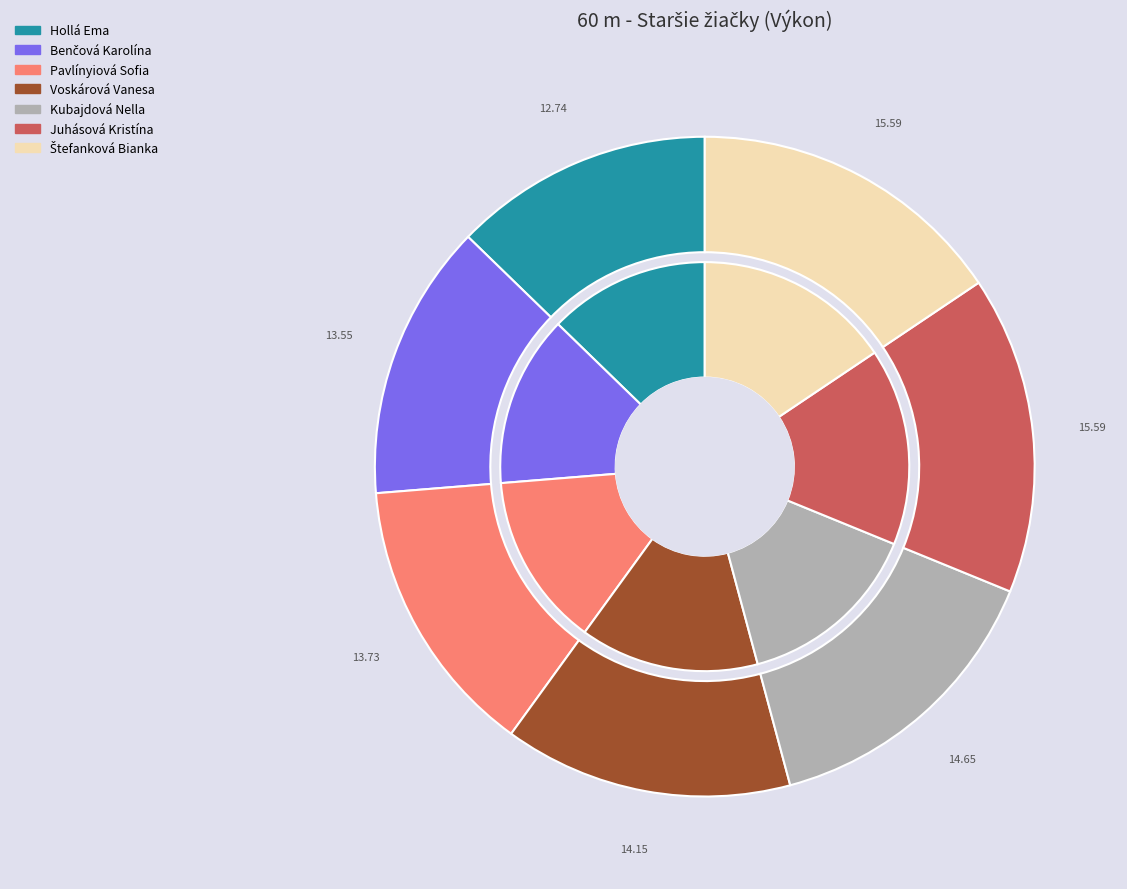

Between Pavlínyiová Sofia and Voskárová Vanesa, which is larger?

Voskárová Vanesa